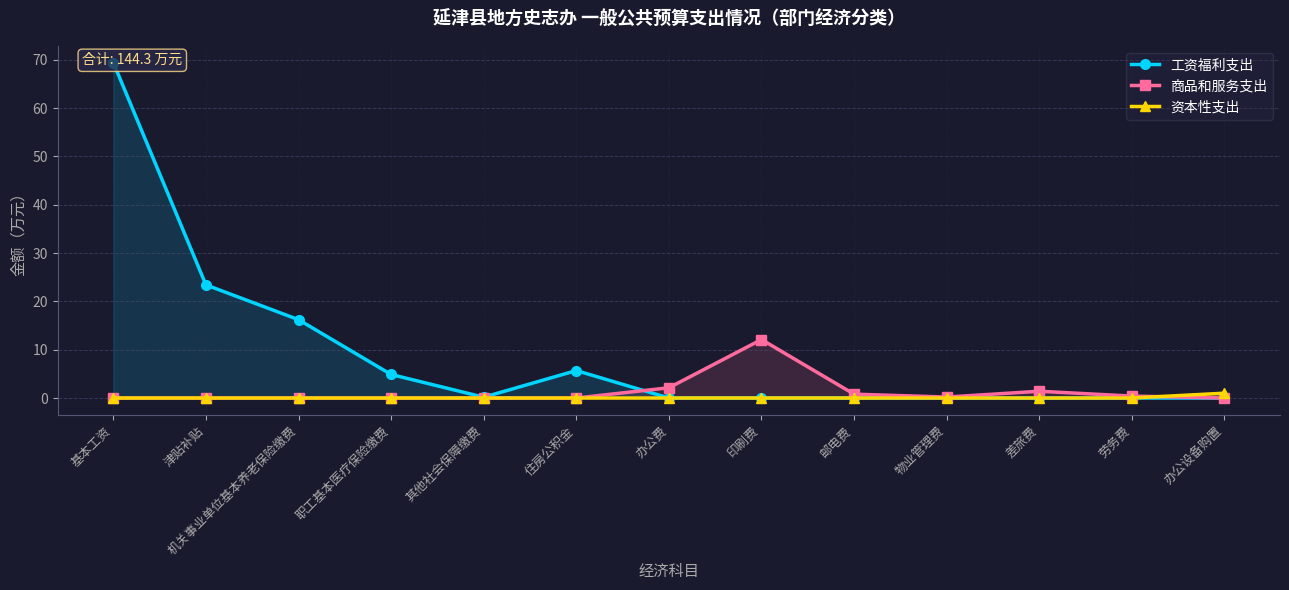

Reading left to right, list all the values displayed in this chart.

工资福利支出: 69.4	23.4	16.2	4.9	0.2	5.7	0.0	0.0	0.0	0.0	0.0	0.0	0.0
商品和服务支出: 0.0	0.0	0.0	0.0	0.0	0.0	2.1	12.1	0.8	0.2	1.4	0.4	0.0
资本性支出: 0.0	0.0	0.0	0.0	0.0	0.0	0.0	0.0	0.0	0.0	0.0	0.0	1.0